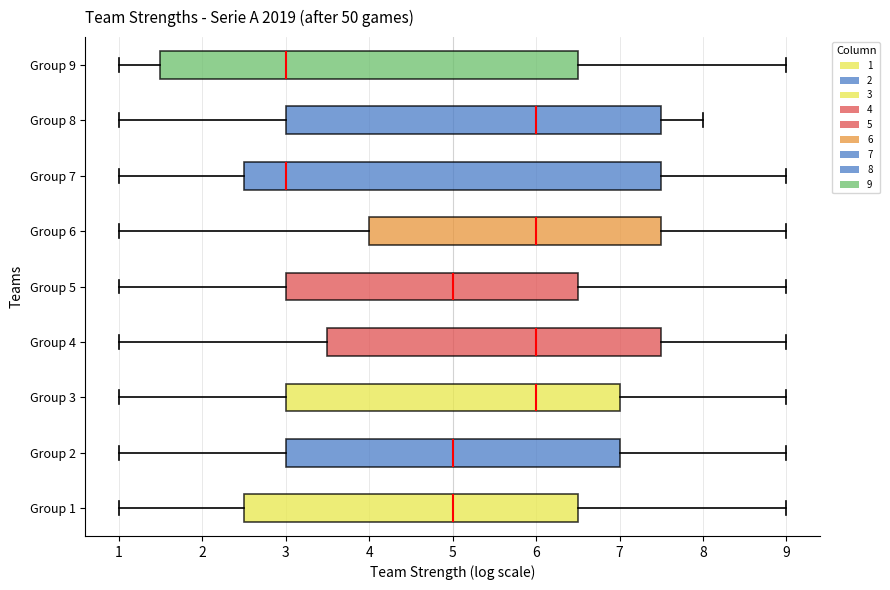

Reading bottom to top, transcribe this box plot: for each box, give where its median line is, the range the box spans, and where its two whiskers end, as read against the x-axis. The values are not printed on the chart, so give them approximately, as read against the axis.

Group 1: median 5.0, box 2.5 to 6.5, whiskers 1.0 to 9.0
Group 2: median 5.0, box 3.0 to 7.0, whiskers 1.0 to 9.0
Group 3: median 6.0, box 3.0 to 7.0, whiskers 1.0 to 9.0
Group 4: median 6.0, box 3.5 to 7.5, whiskers 1.0 to 9.0
Group 5: median 5.0, box 3.0 to 6.5, whiskers 1.0 to 9.0
Group 6: median 6.0, box 4.0 to 7.5, whiskers 1.0 to 9.0
Group 7: median 3.0, box 2.5 to 7.5, whiskers 1.0 to 9.0
Group 8: median 6.0, box 3.0 to 7.5, whiskers 1.0 to 8.0
Group 9: median 3.0, box 1.5 to 6.5, whiskers 1.0 to 9.0